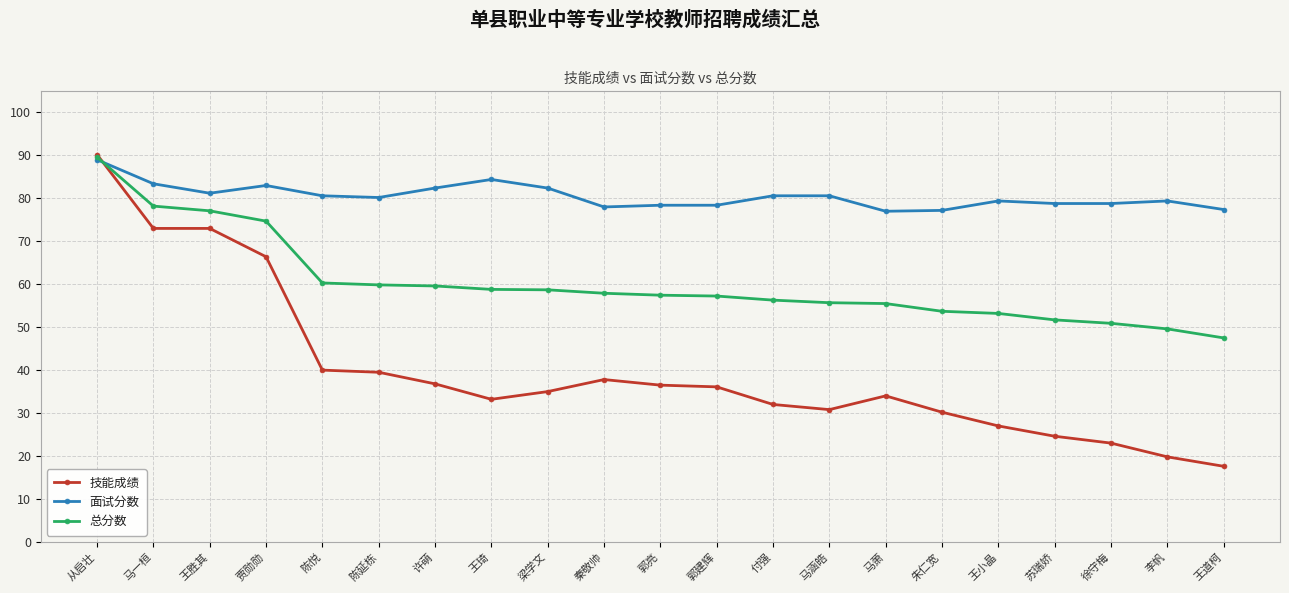

The 总分数 series shows 59.9 at 陈延栋. True or false?

True